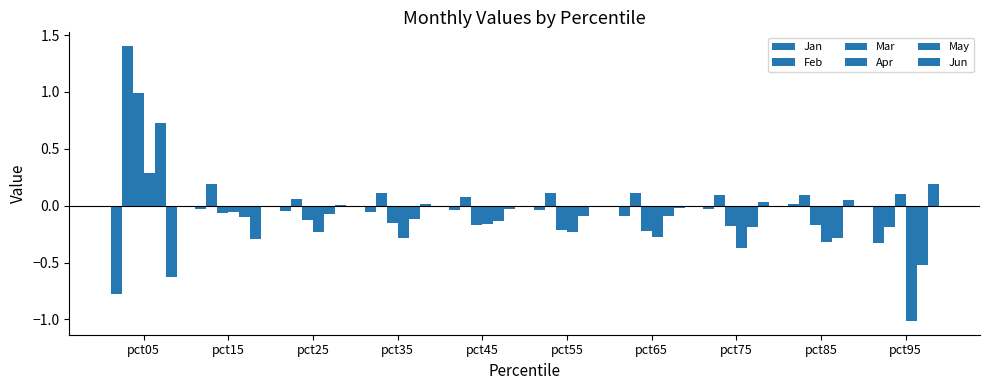

Rank the series at pct05 from highest to lowest value.

Feb, Mar, May, Apr, Jun, Jan